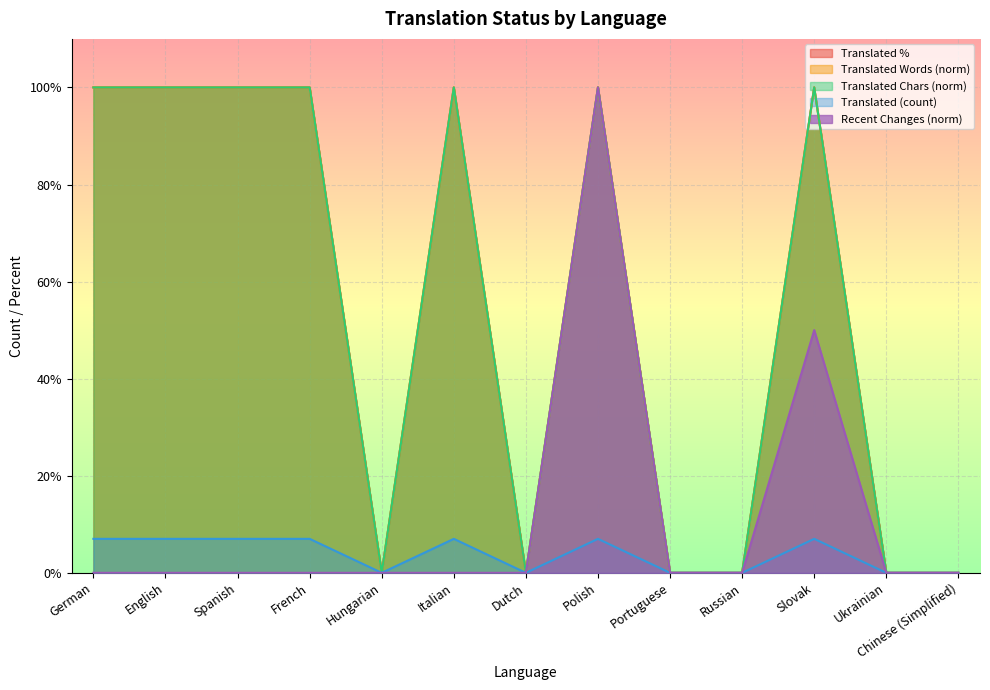

Reading left to right, list all the values displayed in this chart.

translated: 7	7	7	7	0	7	0	7	0	0	7	0	0
translated_percent: 100	100	100	100	0	100	0	100	0	0	100	0	0
translated_words: 100	100	100	100	0	100	0	100	0	0	100	0	0
translated_chars: 100	100	100	100	0	100	0	100	0	0	100	0	0
recent_changes: 0	0	0	0	0	0	0	100	0	0	50	0	0